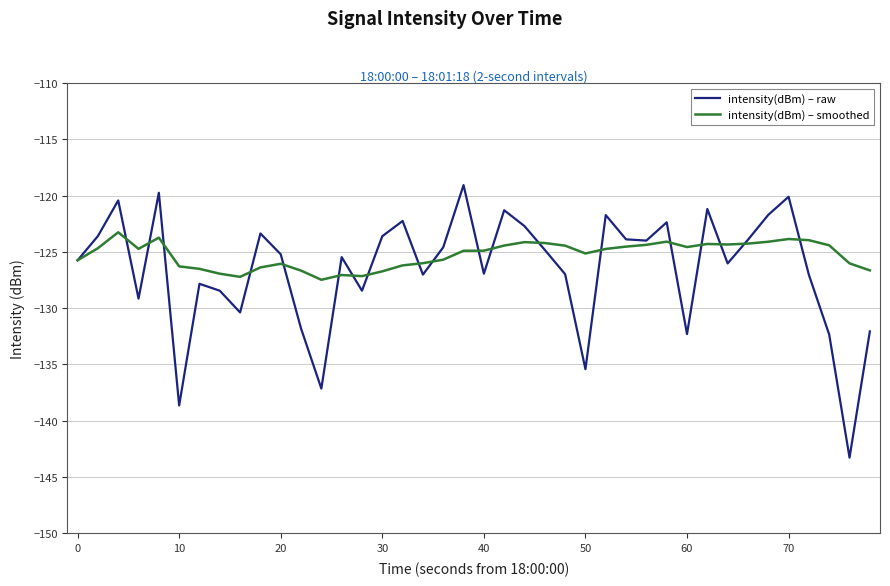

List the series in order of their peak value, lowest first.

intensity(dBm) – smoothed, intensity(dBm) – raw